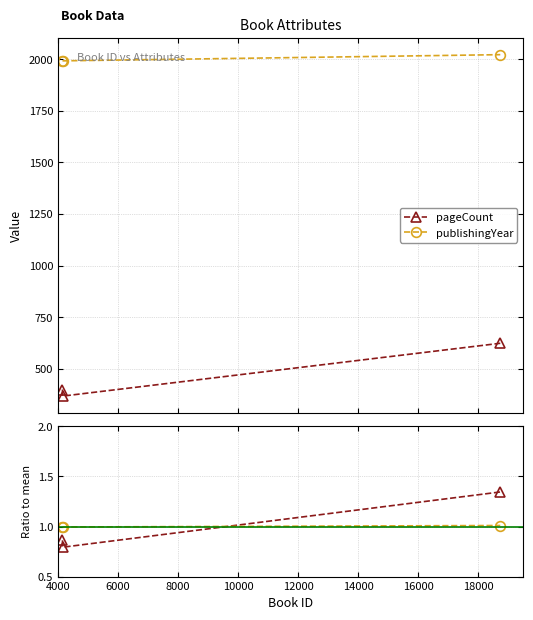

What is the lowest value of the pageCount series?

368